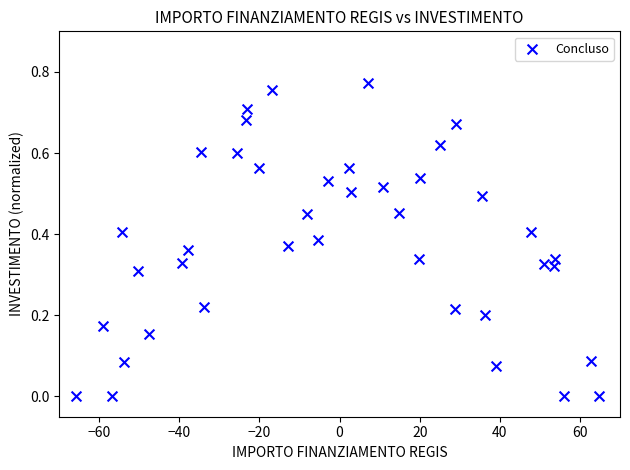

What is the range of X values (max minus min)?

130.4